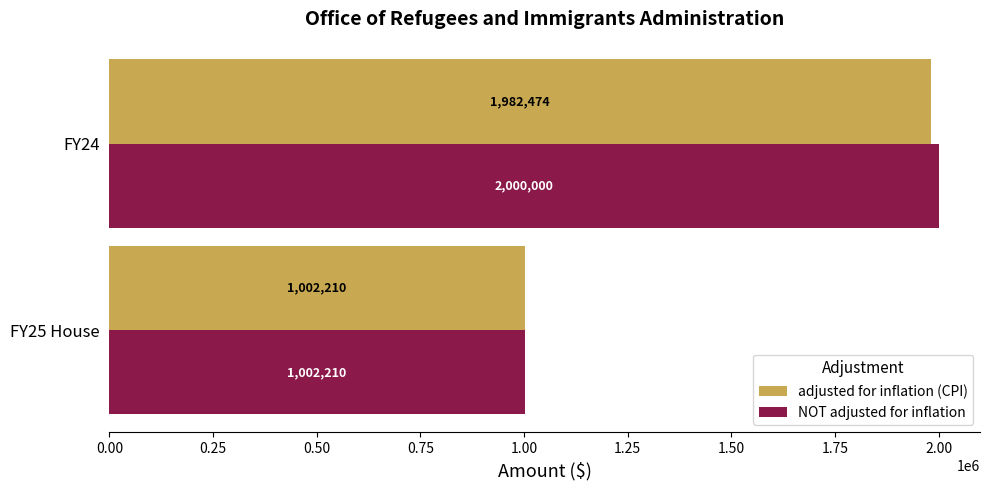

Which series has the largest total across all categories?

NOT adjusted for inflation